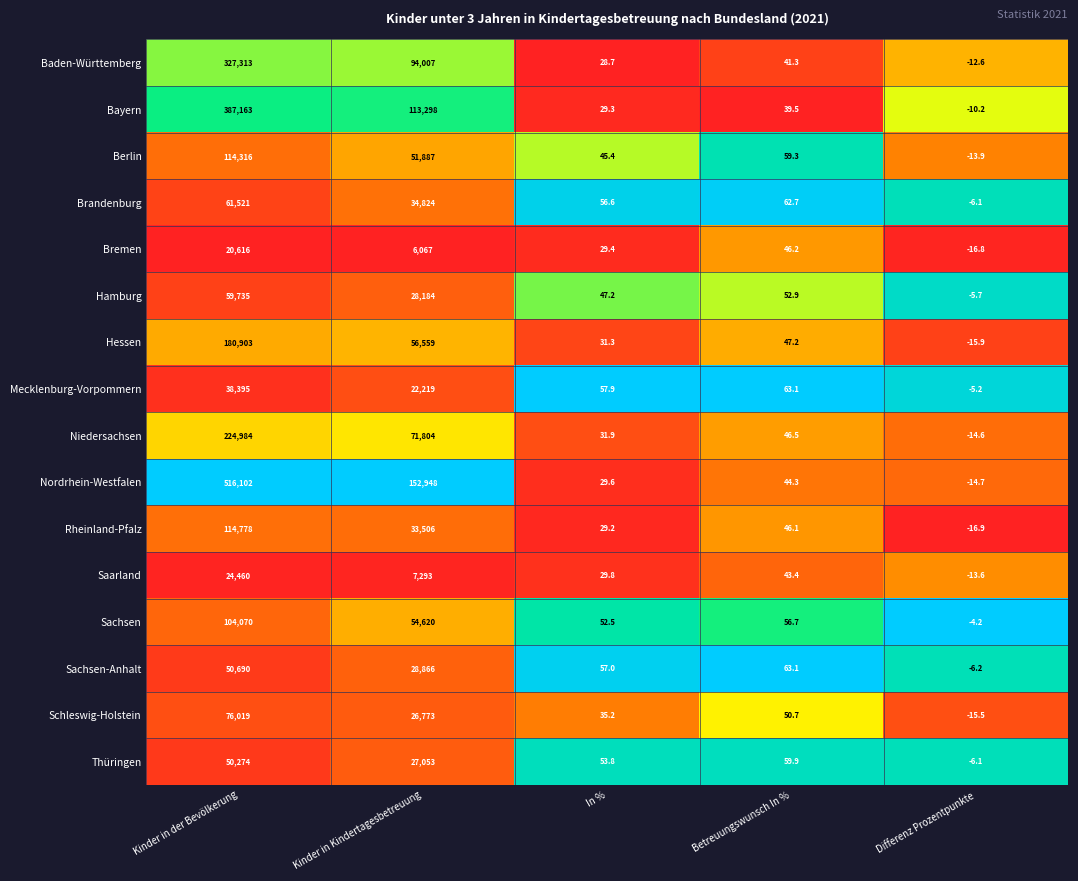

Which series has the largest total across all categories?

Nordrhein-Westfalen